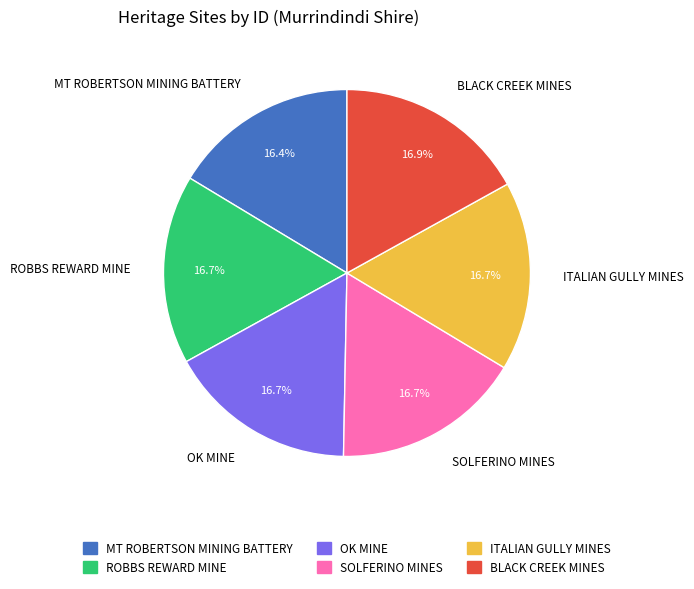

True or false: BLACK CREEK MINES accounts for 30% of the total.

False